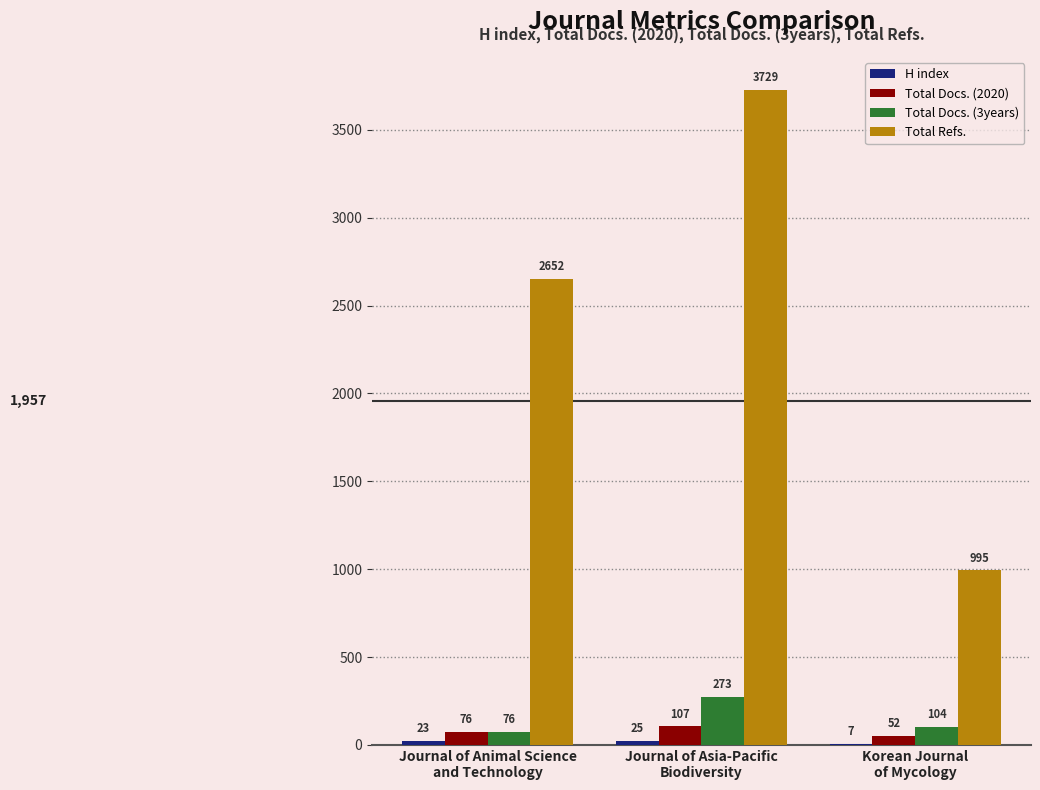

Which series changed the most between Journal of Animal Science
and Technology and Korean Journal
of Mycology?

Total Refs.